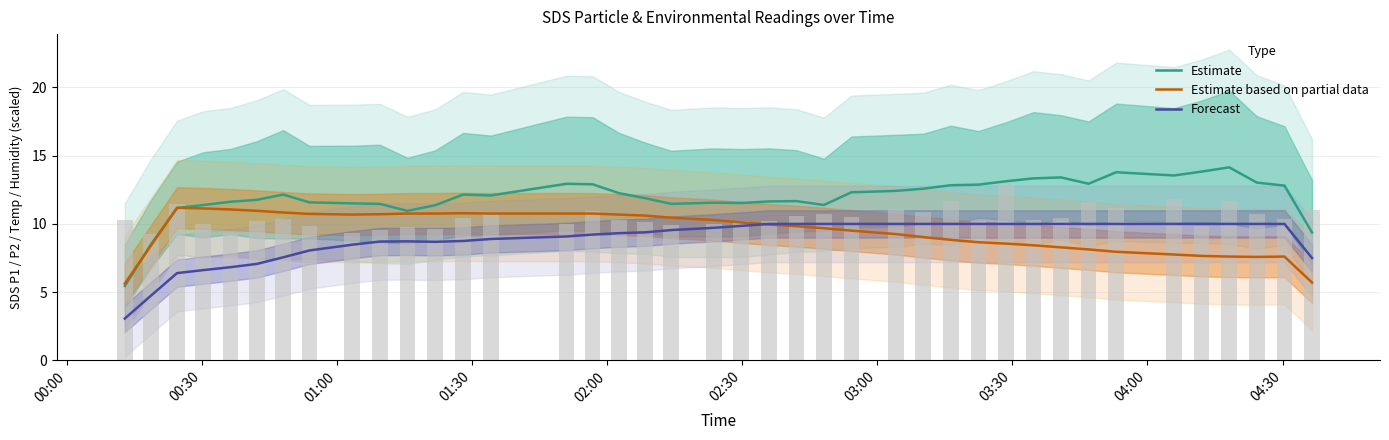

List the series in order of their peak value, lowest first.

Forecast, Estimate based on partial data, Estimate